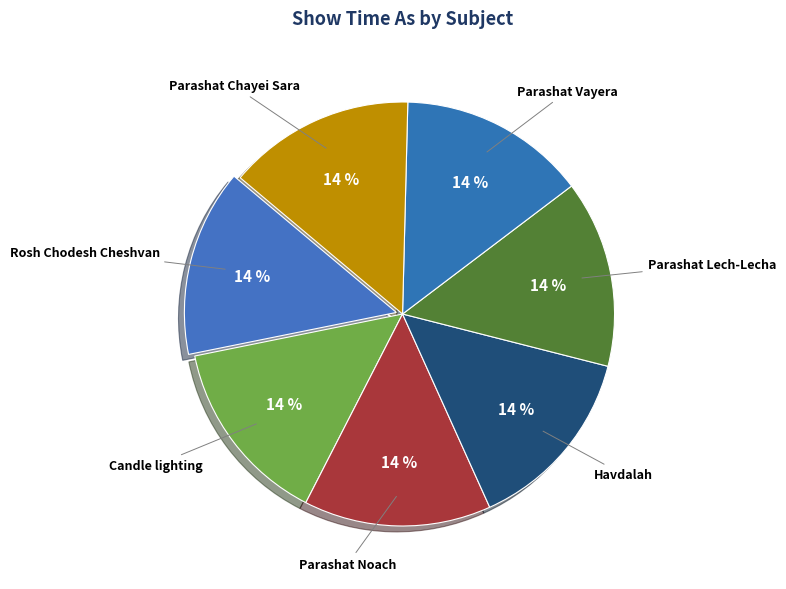

The Candle lighting slice represents 3% of the pie. True or false?

False